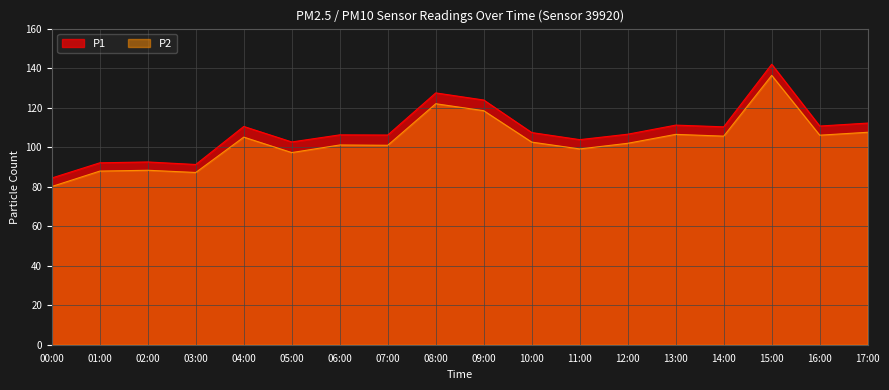

Reading right to left, list all the values displayed in this chart.

P1: 17:00=112.2	16:00=110.7	15:00=141.9	14:00=110.3	13:00=111.2	12:00=106.5	11:00=103.8	10:00=107.4	09:00=123.8	08:00=127.5	07:00=106.1	06:00=106.2	05:00=102.6	04:00=110.5	03:00=91.2	02:00=92.5	01:00=92.1	00:00=84.4
P2: 17:00=107.5	16:00=106.0	15:00=136.3	14:00=105.6	13:00=106.5	12:00=102.0	11:00=99.1	10:00=102.5	09:00=118.5	08:00=122.0	07:00=101.0	06:00=101.1	05:00=97.2	04:00=105.1	03:00=87.2	02:00=88.3	01:00=87.9	00:00=80.1